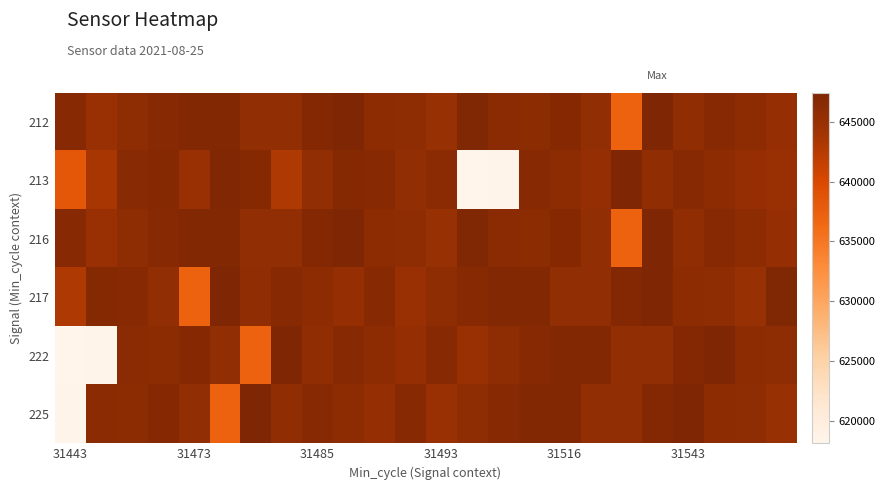

At which category does the chart reach its minimum across all series?

13